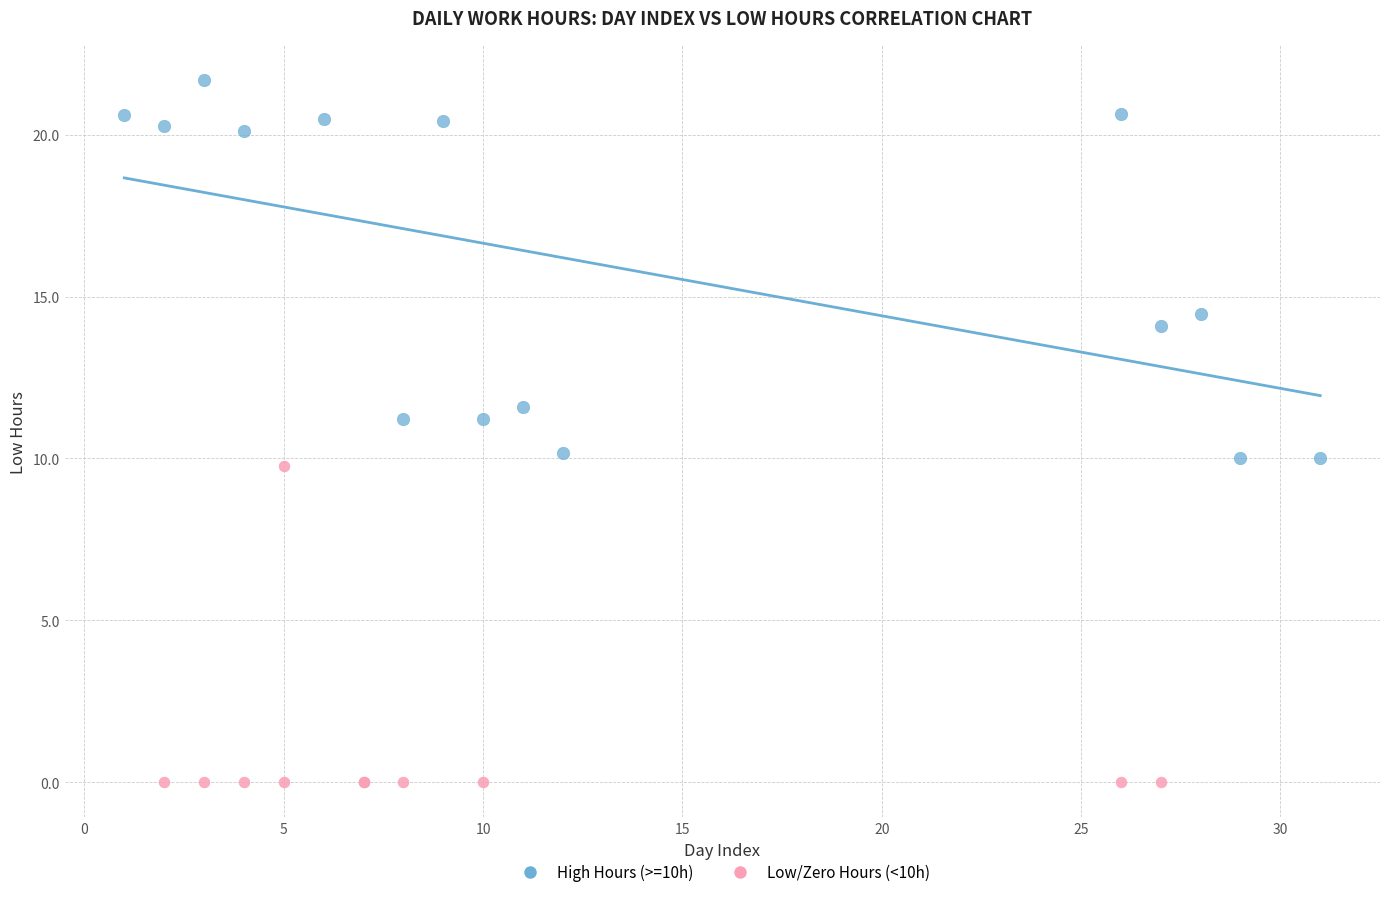

Which series reaches the maximum Y coordinate?

High Hours (>=10h)